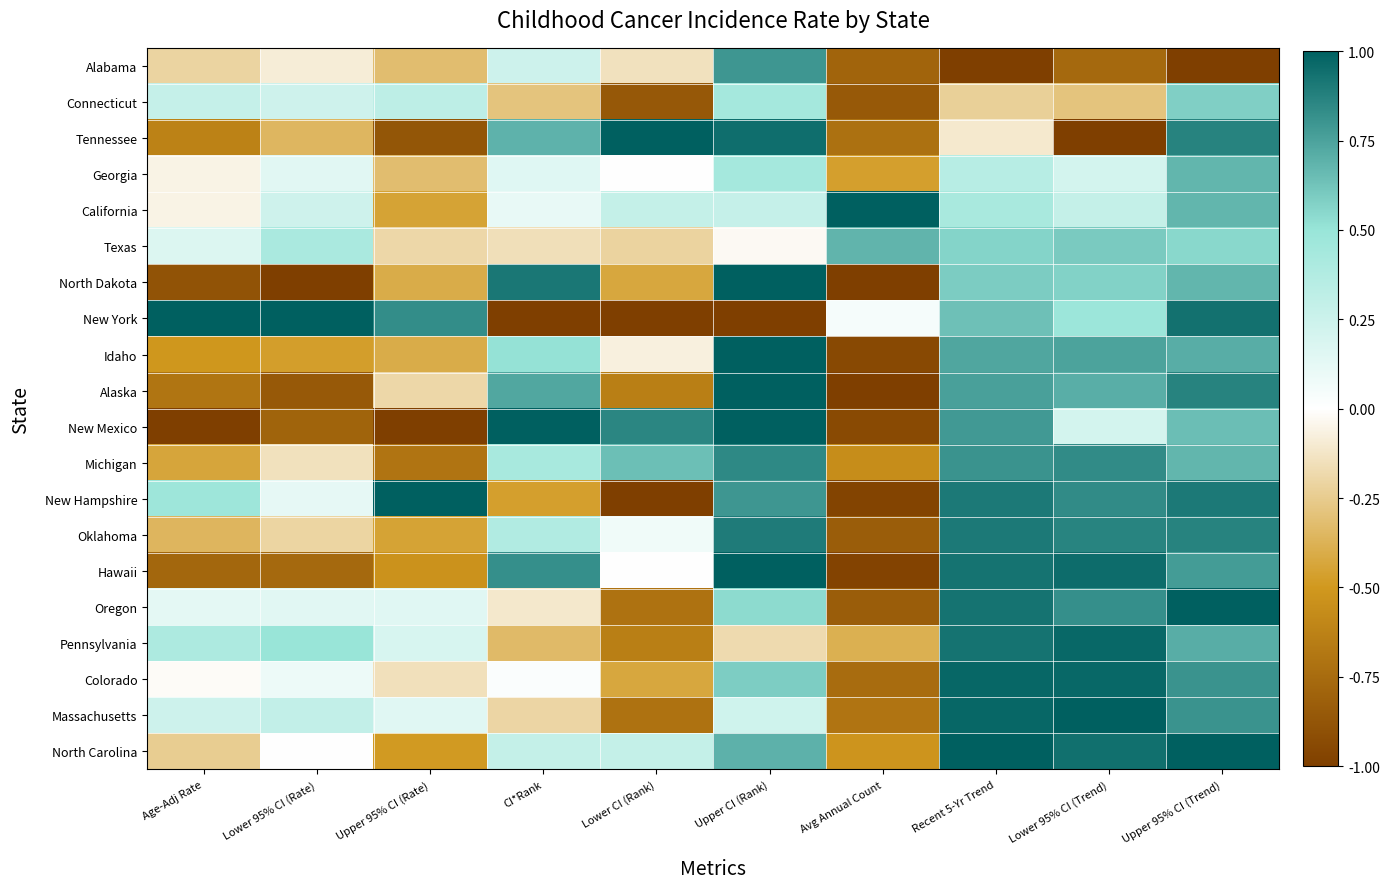

At how many categories does at least one series exceed 0?

10